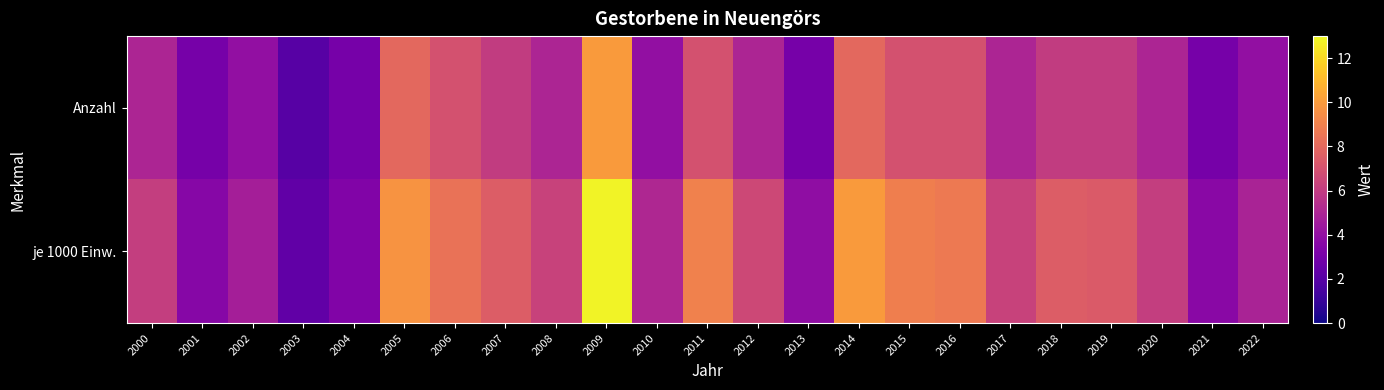

Rank the series by their average value, from highest to lowest.

je 1000 Einw., Anzahl